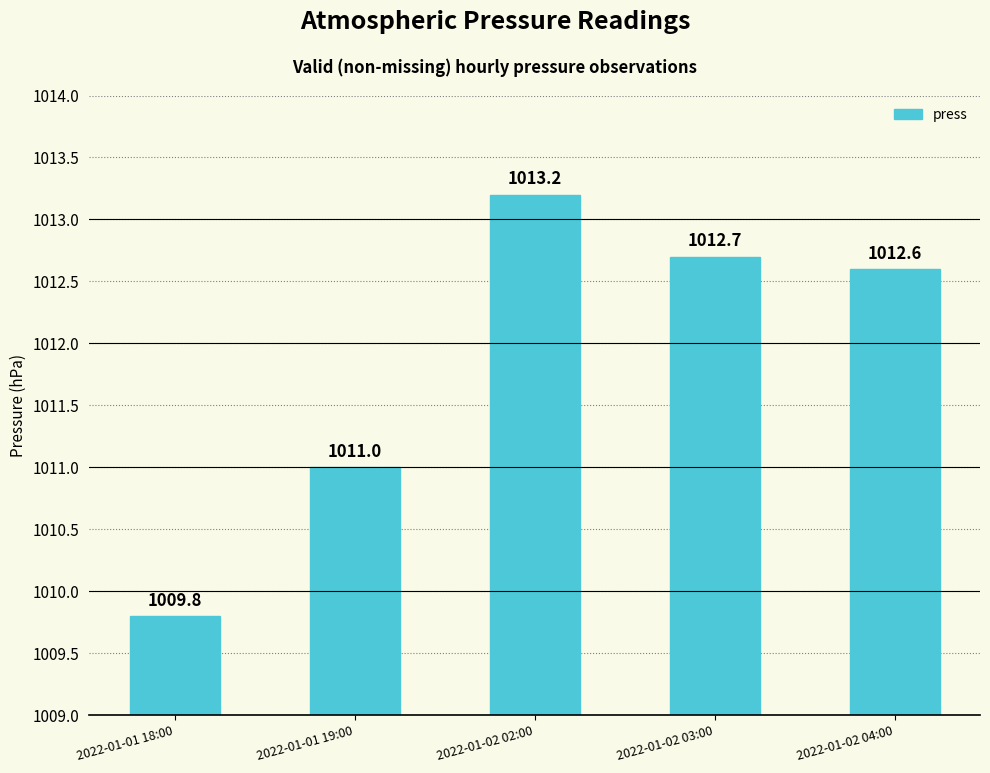

Rank the categories by value from lowest to highest.

2022-01-01 18:00, 2022-01-01 19:00, 2022-01-02 04:00, 2022-01-02 03:00, 2022-01-02 02:00